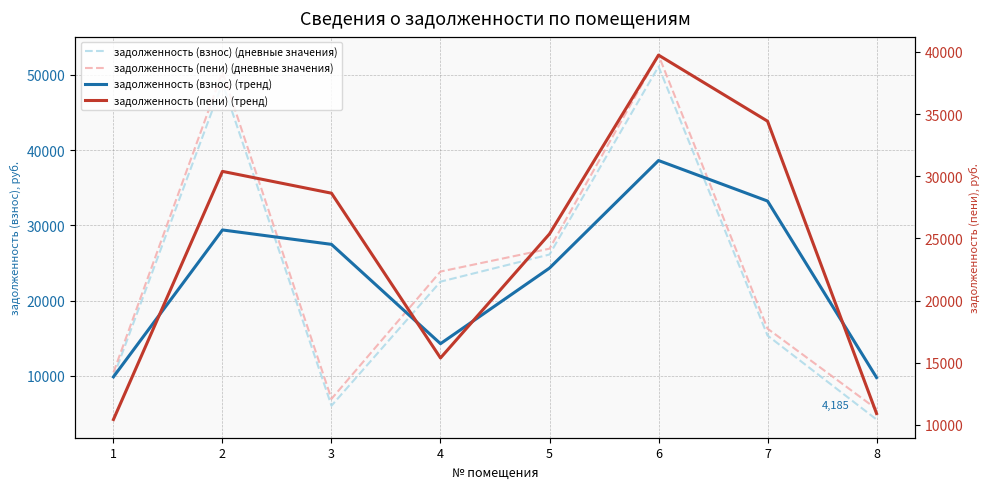

What is the spread (max minus min) of values at 3?

22623.5